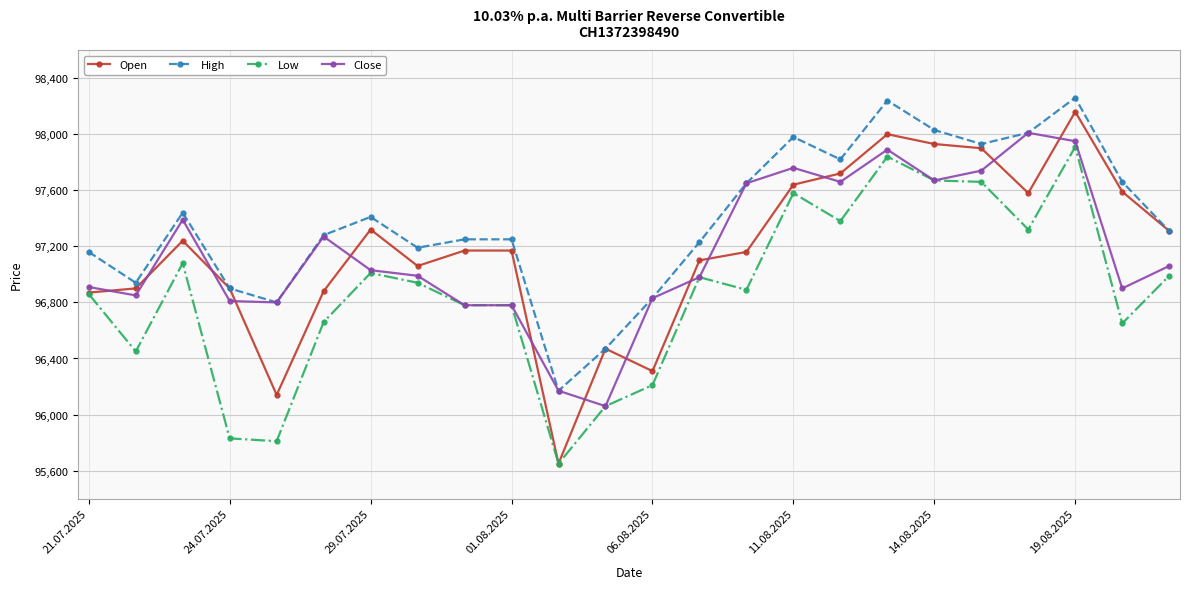

At how many categories does at least one series exceed 97058?

18